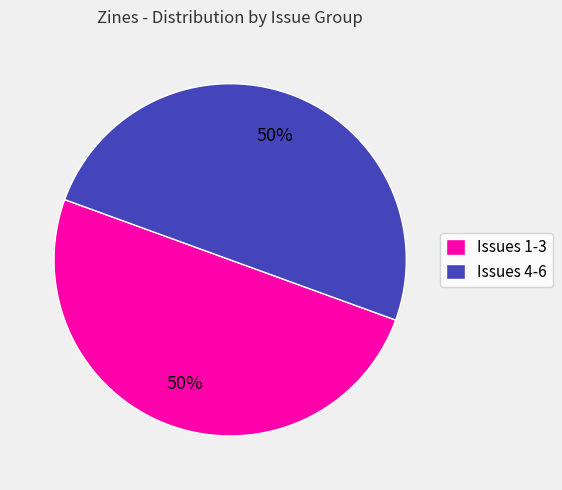

How many segments does this pie chart have?

2